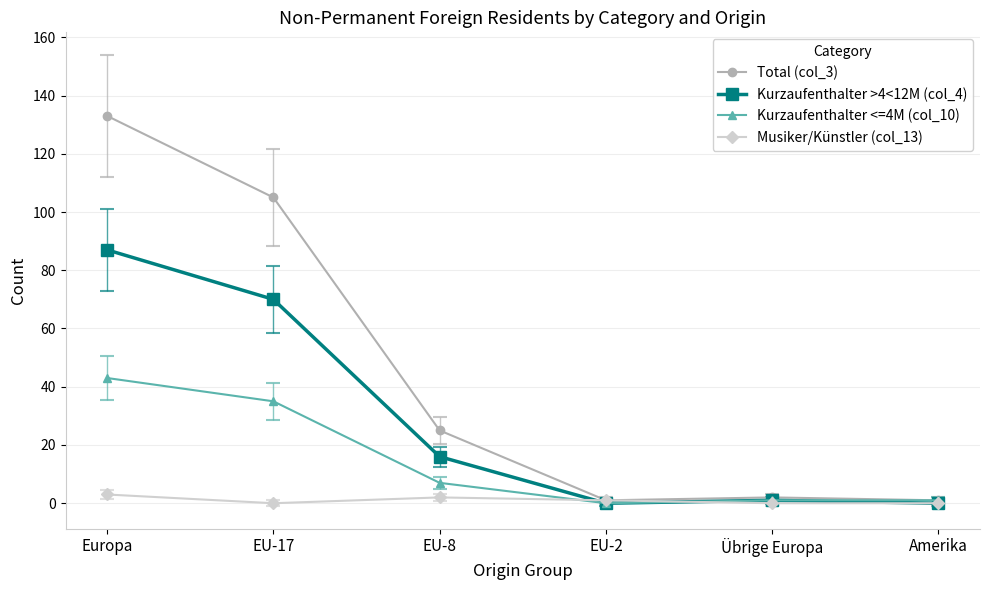

Rank the series at EU-17 from highest to lowest value.

Total (col_3), Kurzaufenthalter >4<12M (col_4), Kurzaufenthalter <=4M (col_10), Musiker/Künstler (col_13)